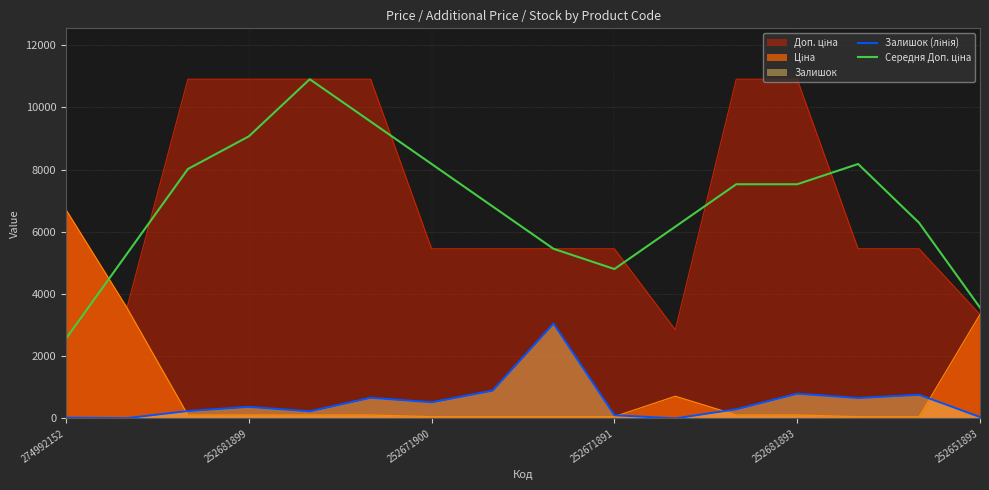

What is the difference between the second highest and minimum values in the Залишок (лінія) series?

894.0